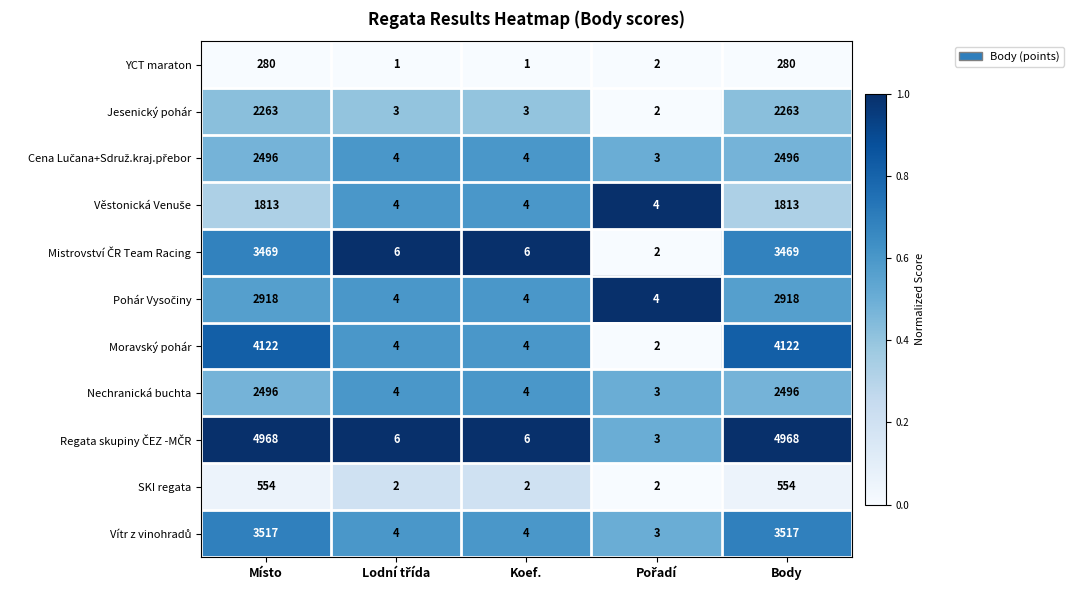

Where does the Nechranická buchta series first go above 4?

Místo